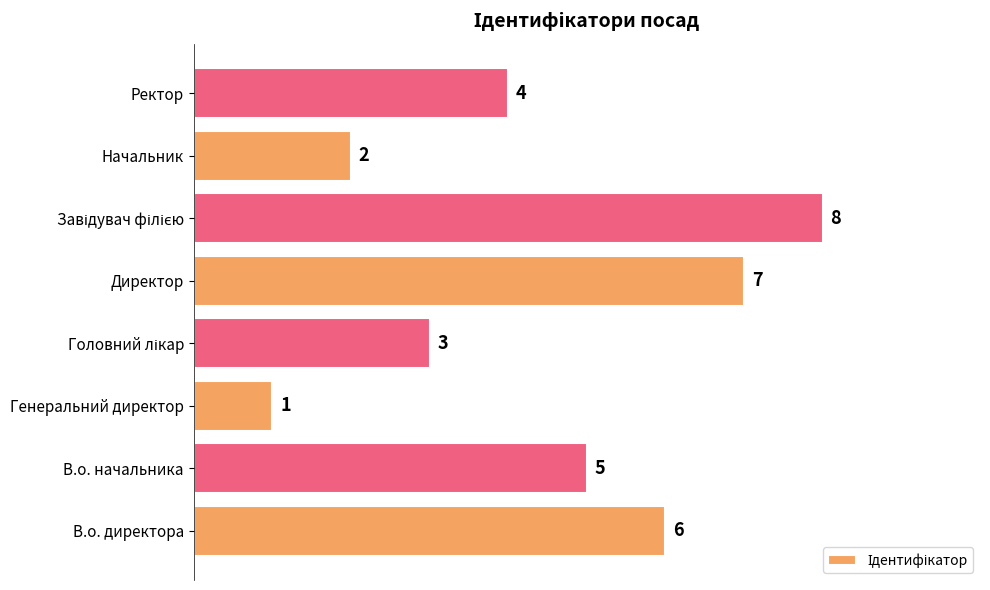

Count the number of categories in the chart.

8